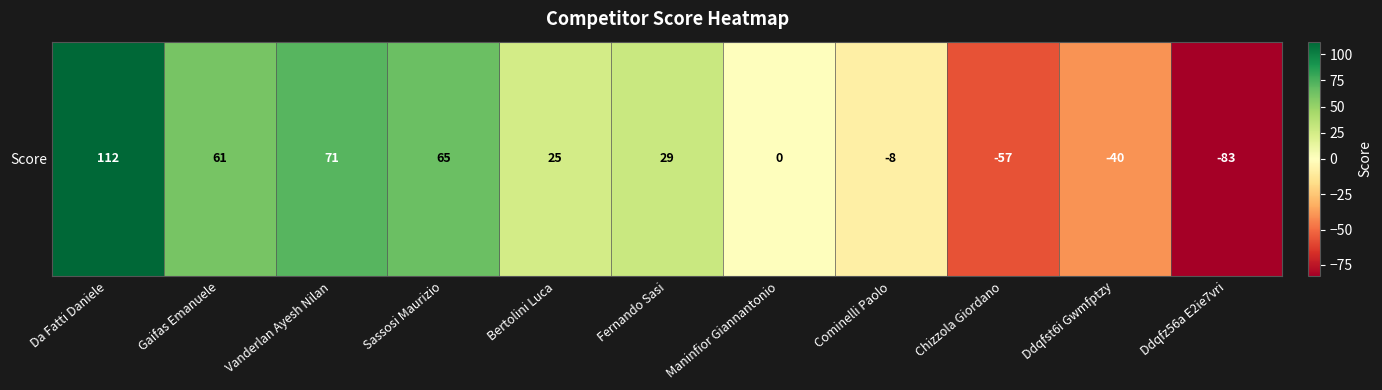

The chart shows a value of 53 at Da Fatti Daniele. True or false?

False